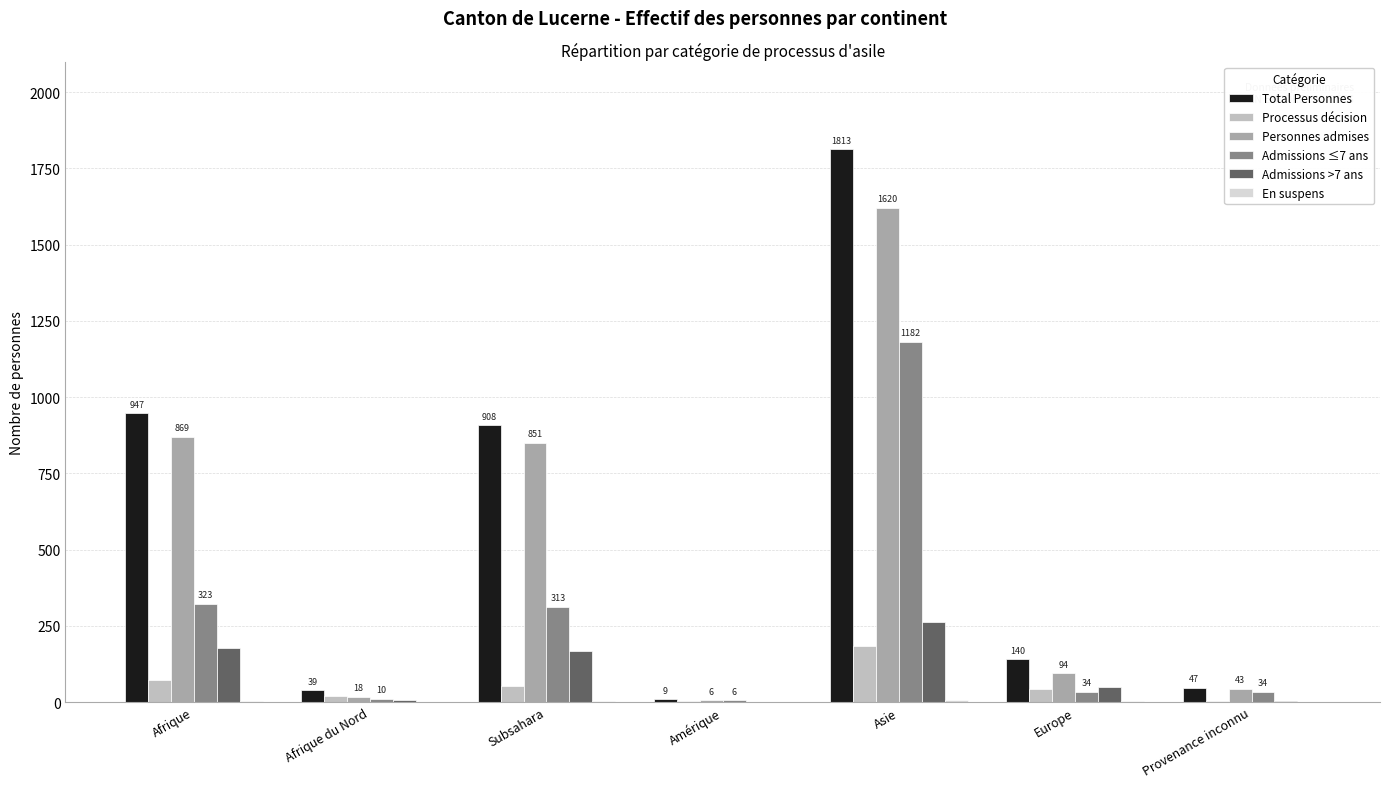

Which series has the largest range (max minus min)?

Total Personnes